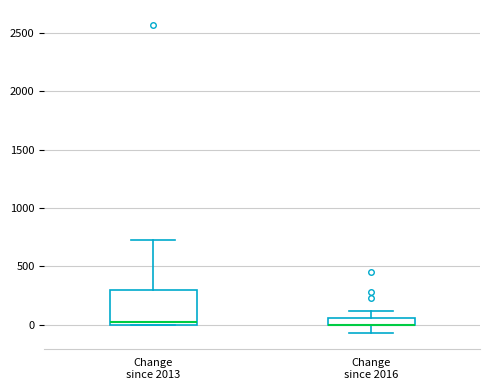

Comparing the boxes themselves (not the whiskers), which one is the tallest?

Change since 2013